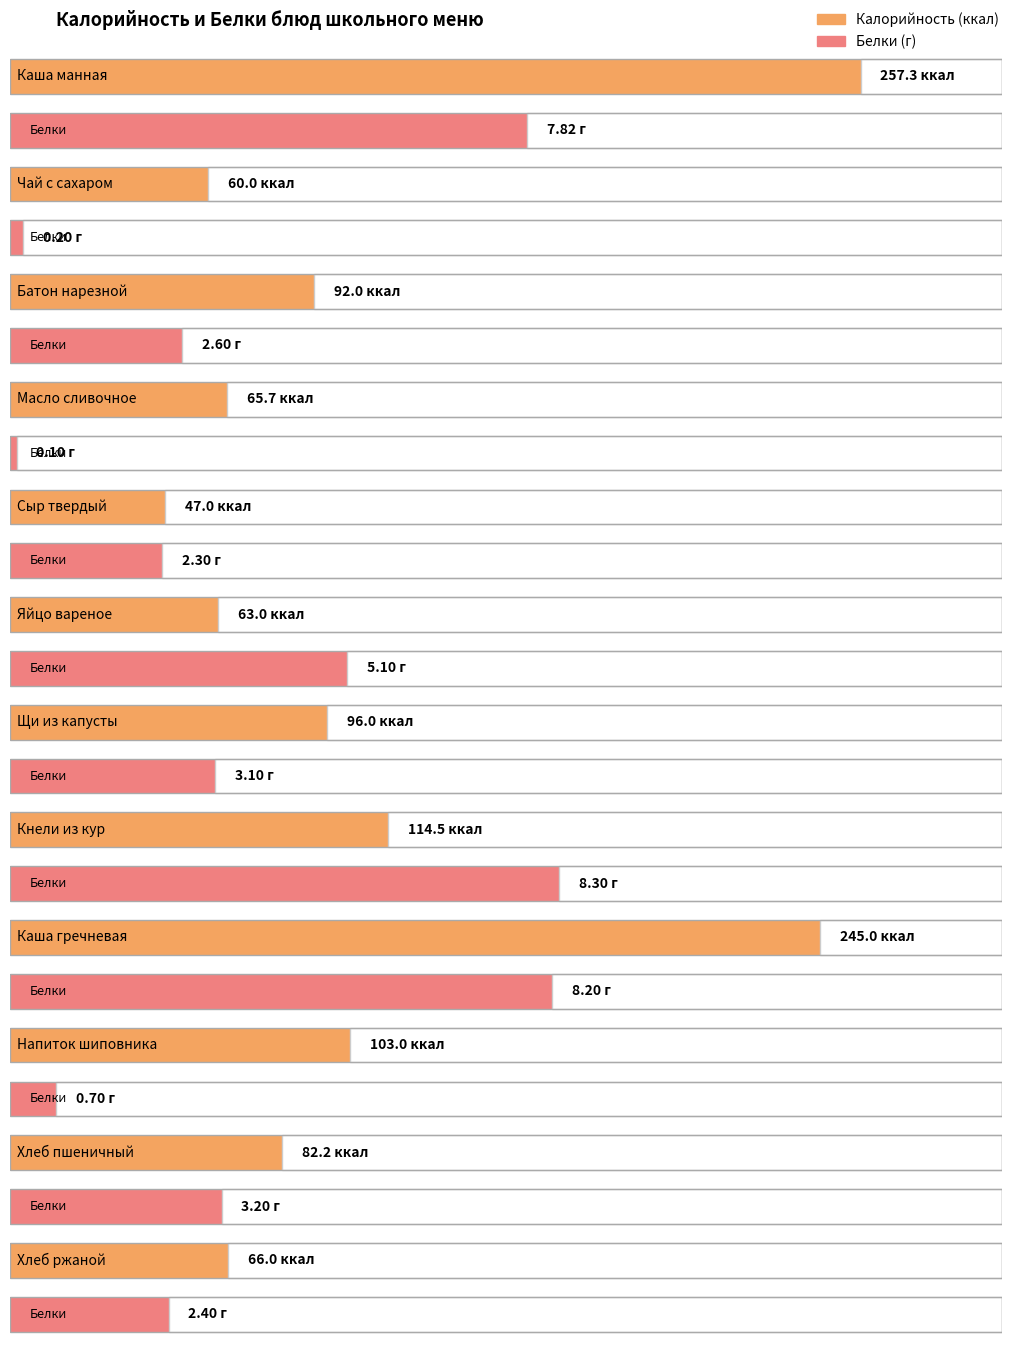

Reading left to right, what are all the values shown in this chart?

Калорийность: Каша манная=257.3	Чай с сахаром=60.0	Батон нарезной=92.0	Масло сливочное=65.7	Сыр твердый=47.0	Яйцо вареное=63.0	Щи из капусты=96.0	Кнели из кур=114.5	Каша гречневая=245.0	Напиток шиповника=103.0	Хлеб пшеничный=82.2	Хлеб ржаной=66.0
Белки: Каша манная=7.8	Чай с сахаром=0.2	Батон нарезной=2.6	Масло сливочное=0.1	Сыр твердый=2.3	Яйцо вареное=5.1	Щи из капусты=3.1	Кнели из кур=8.3	Каша гречневая=8.2	Напиток шиповника=0.7	Хлеб пшеничный=3.2	Хлеб ржаной=2.4